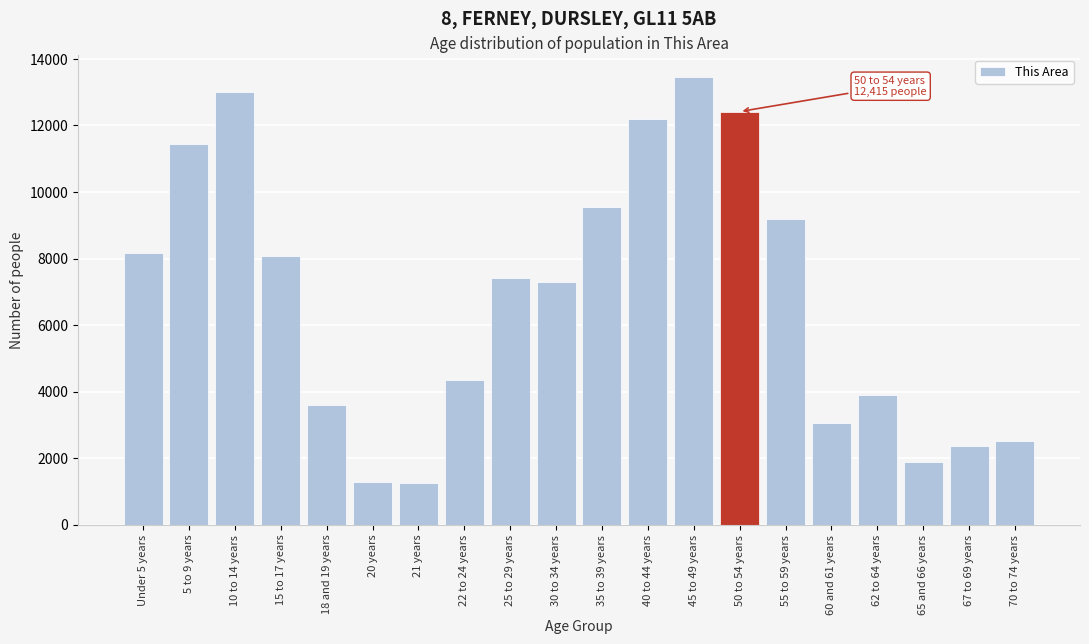

What is the label of the 7th bar from the right?

50 to 54 years